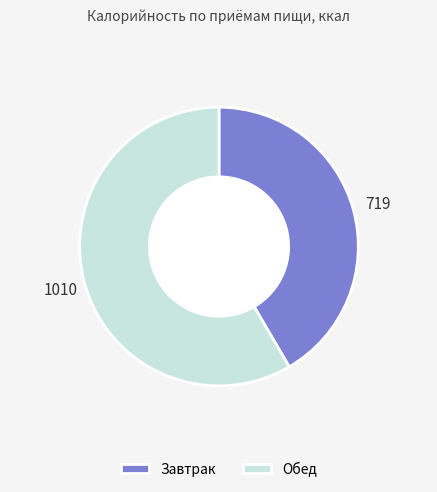

Between Завтрак and Обед, which is larger?

Обед